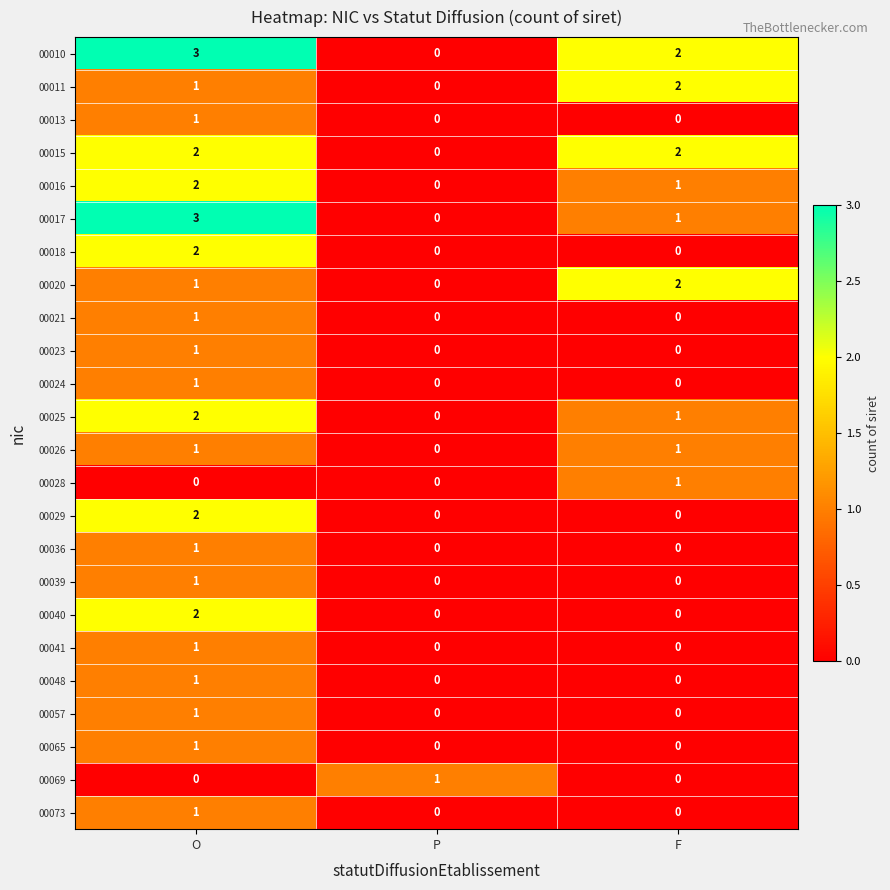

Is it true that 00057 equals 0 at F?

True